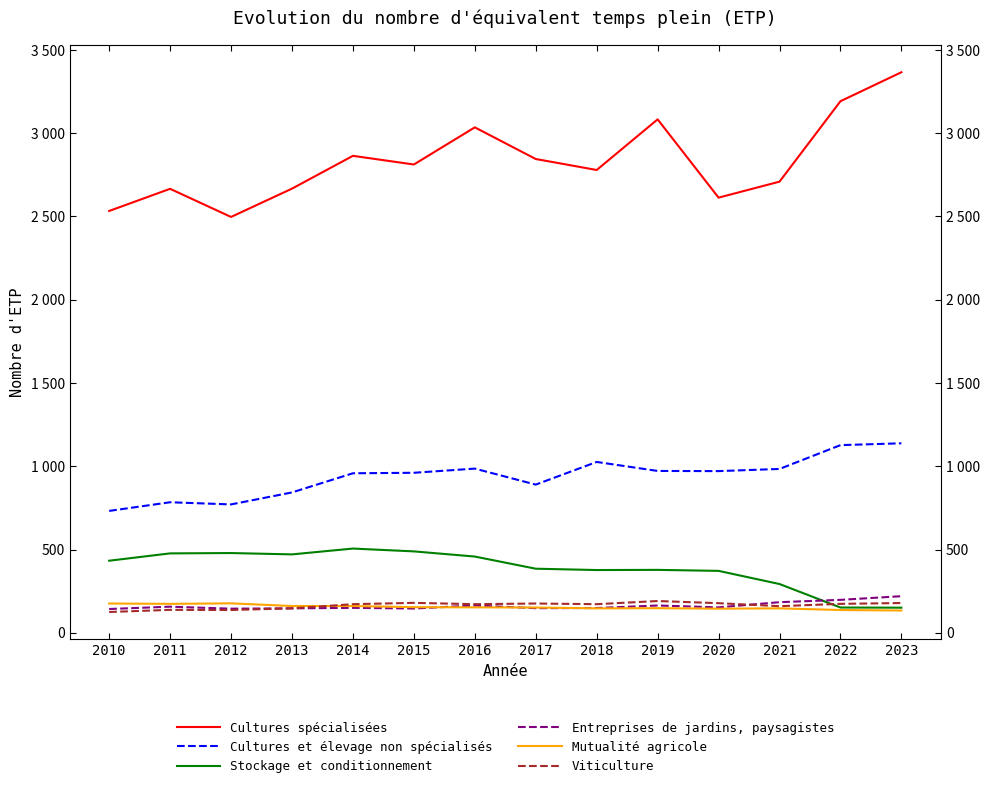

What is the maximum value shown in the chart?

3366